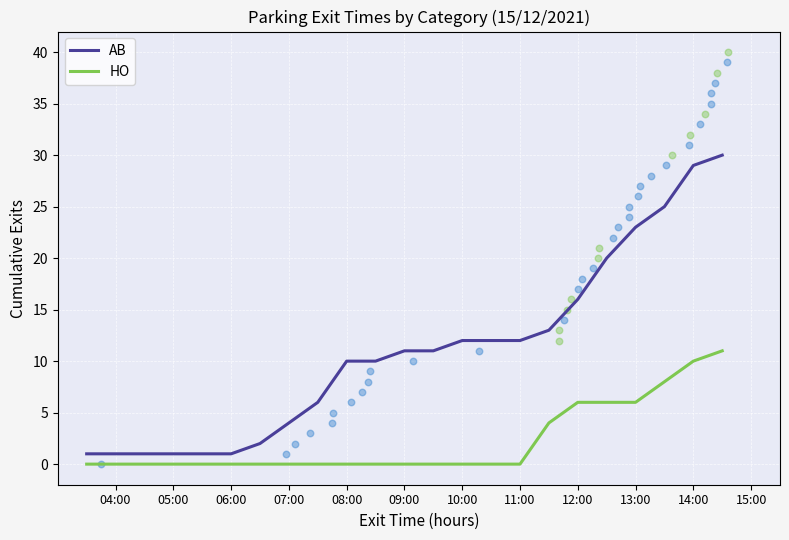

What are all the series names shown in the legend?

AB, HO